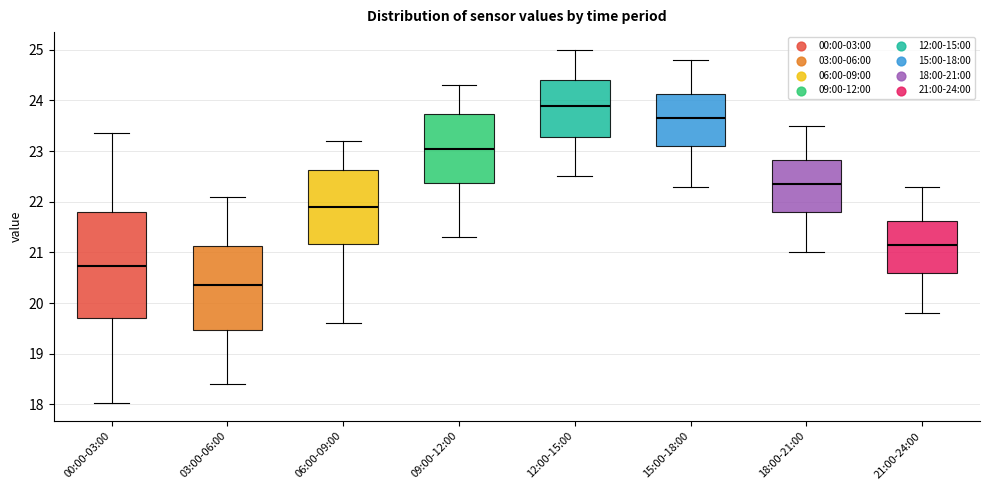

Which box is the tallest, from its lower edge to its upper edge?

00:00-03:00